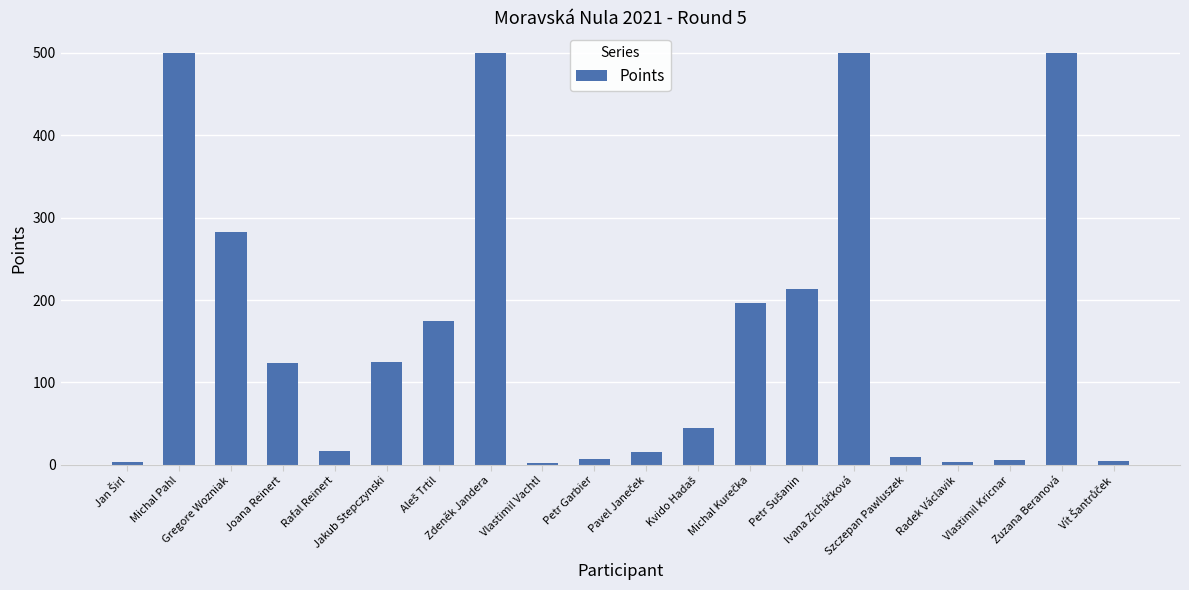

What is the maximum value shown in the chart?

500